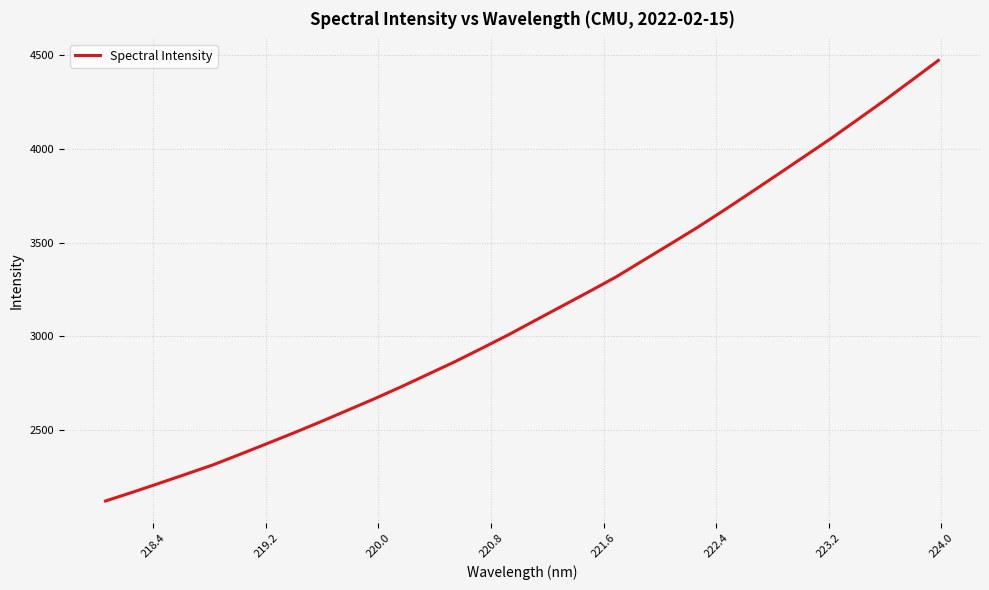

What is the greatest value displayed?

4472.5